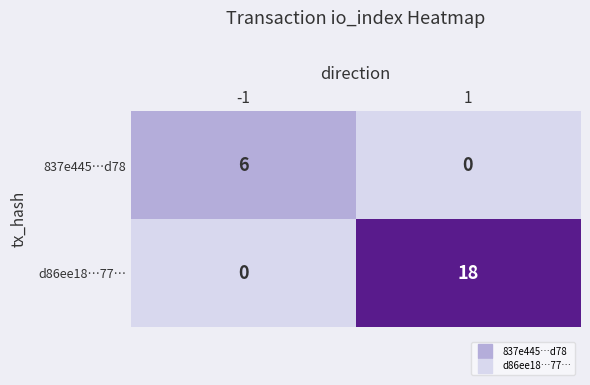

What is the approximate value of 837e445…d78 at -1?

6